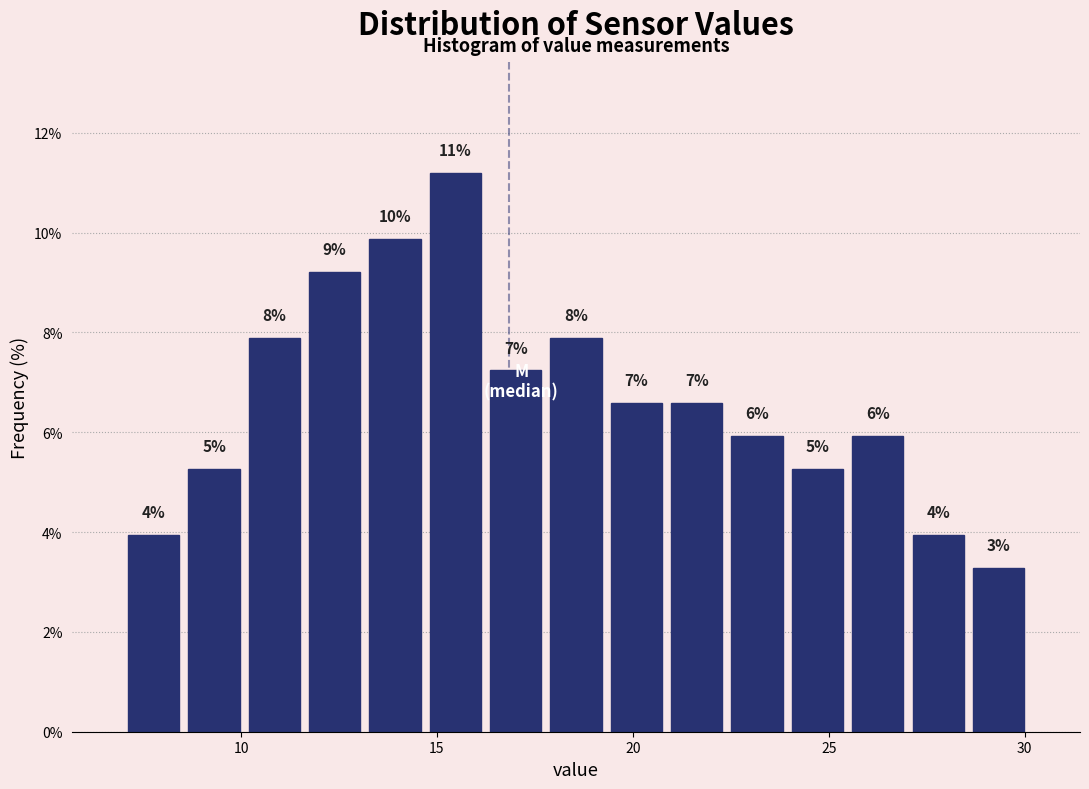

Read against the x-axis, roughly where is the centre of the tallest bar?

15.5